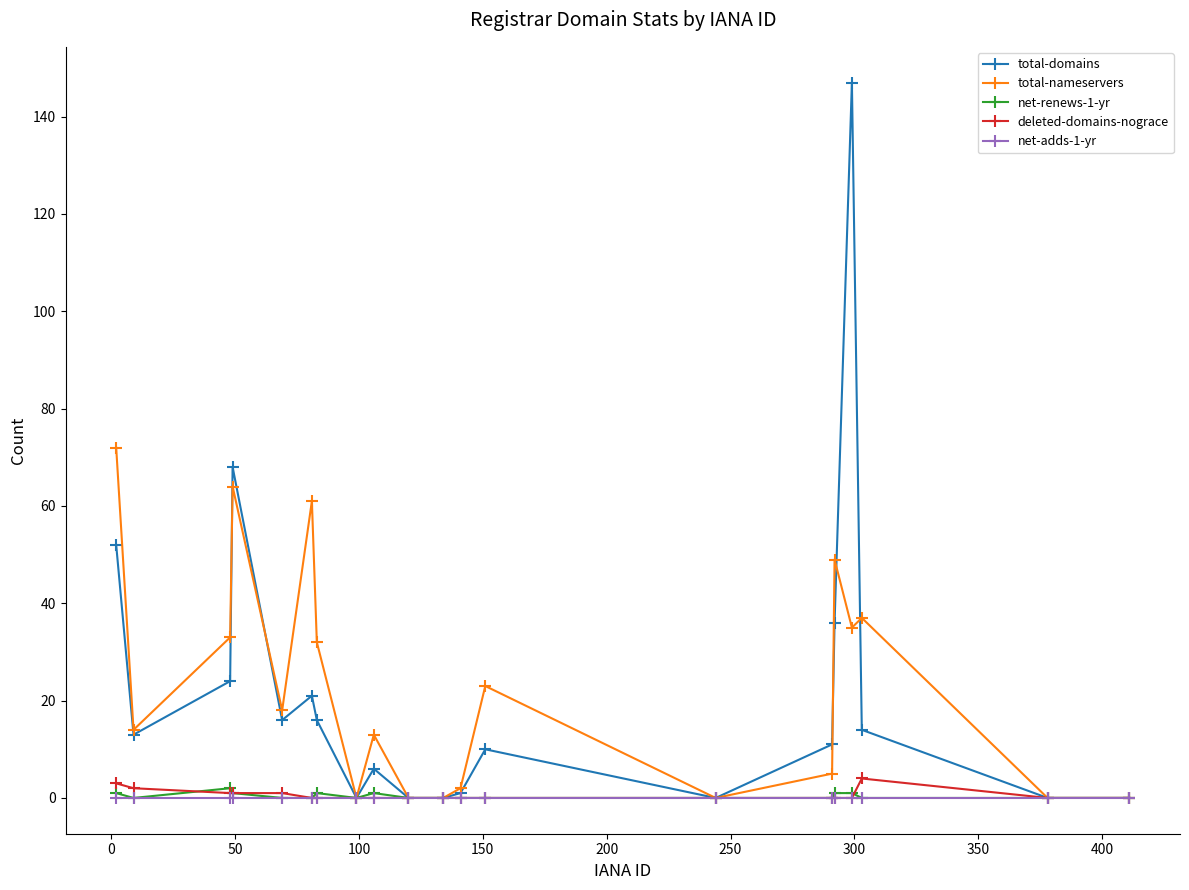

What is the maximum value shown in the chart?

147